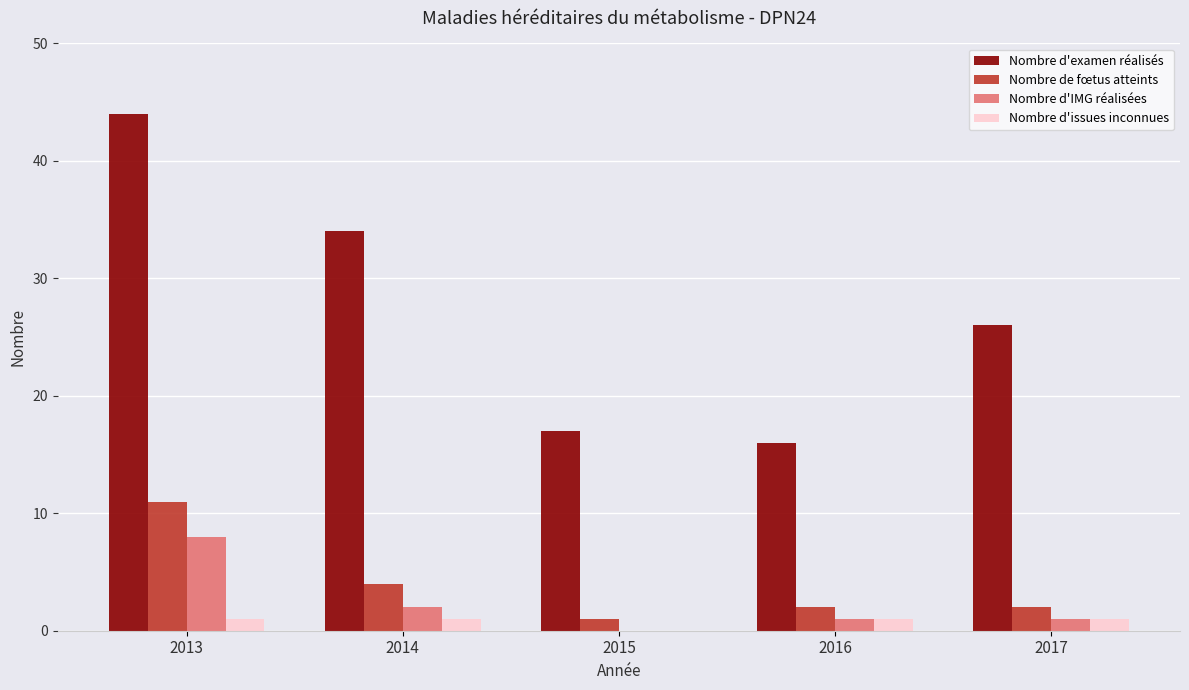

Count the number of data series in this chart.

4